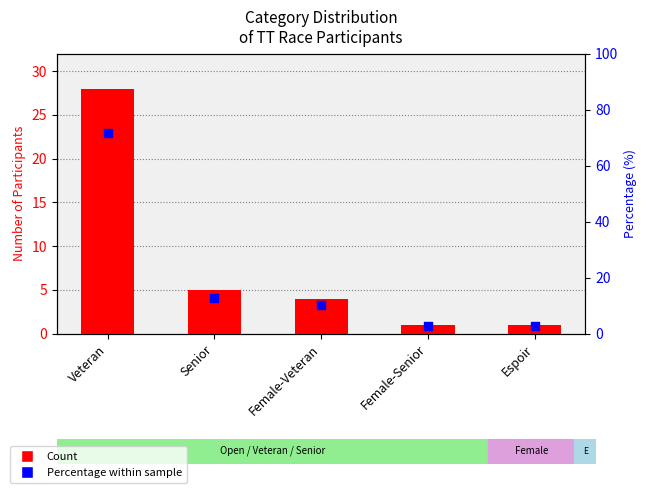

What is the total value across all series at Veteran?

99.8